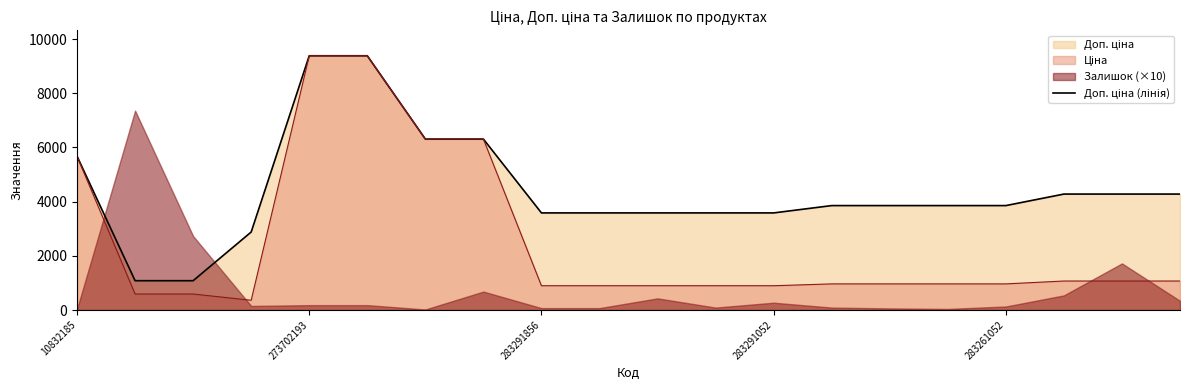

Reading right to left, list all the values displayed in this chart.

4279.1	4279.1	4279.1	3854.0	3854.0	3854.0	3854.0	3583.6	3583.6	3583.6	3583.6	3583.6	6308.8	6308.8	9384.0	9384.0	2878.8	1081.7	1081.7	5673.8